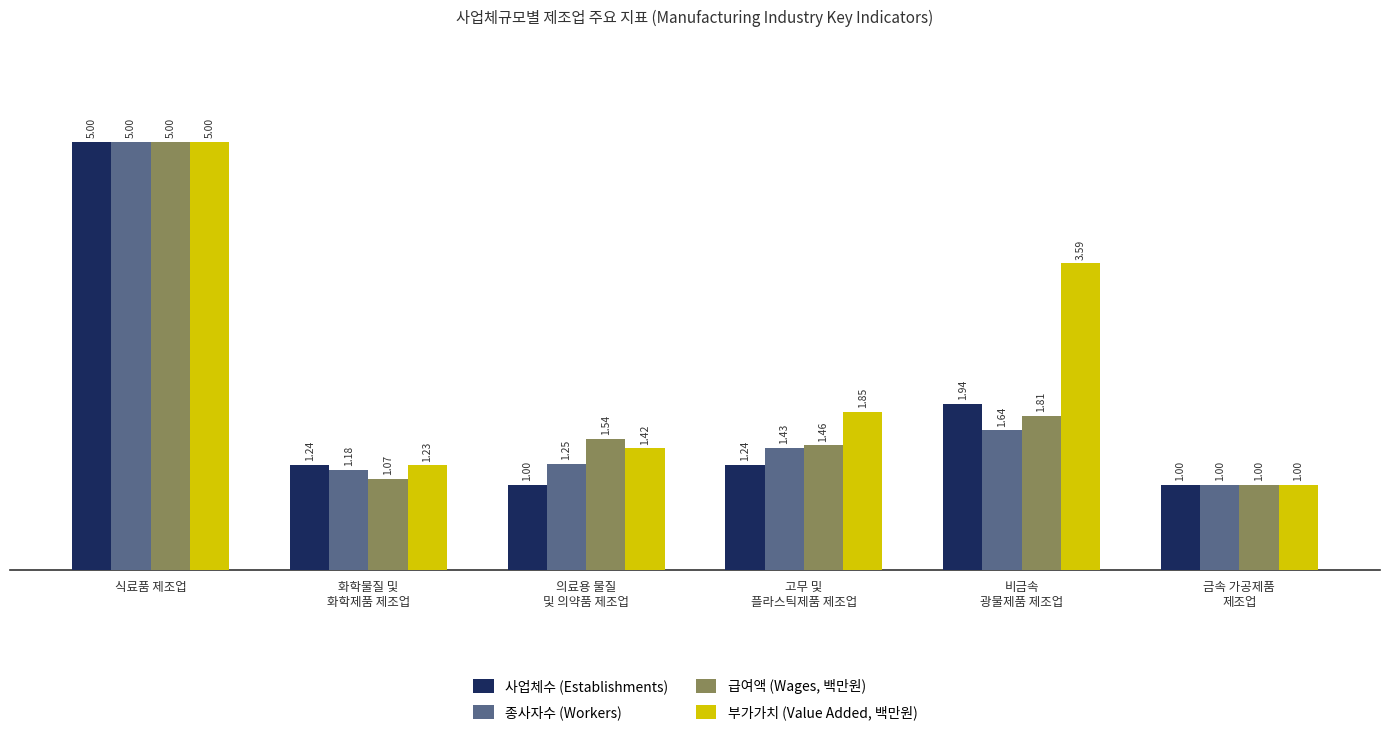

How many distinct data groups are displayed?

4